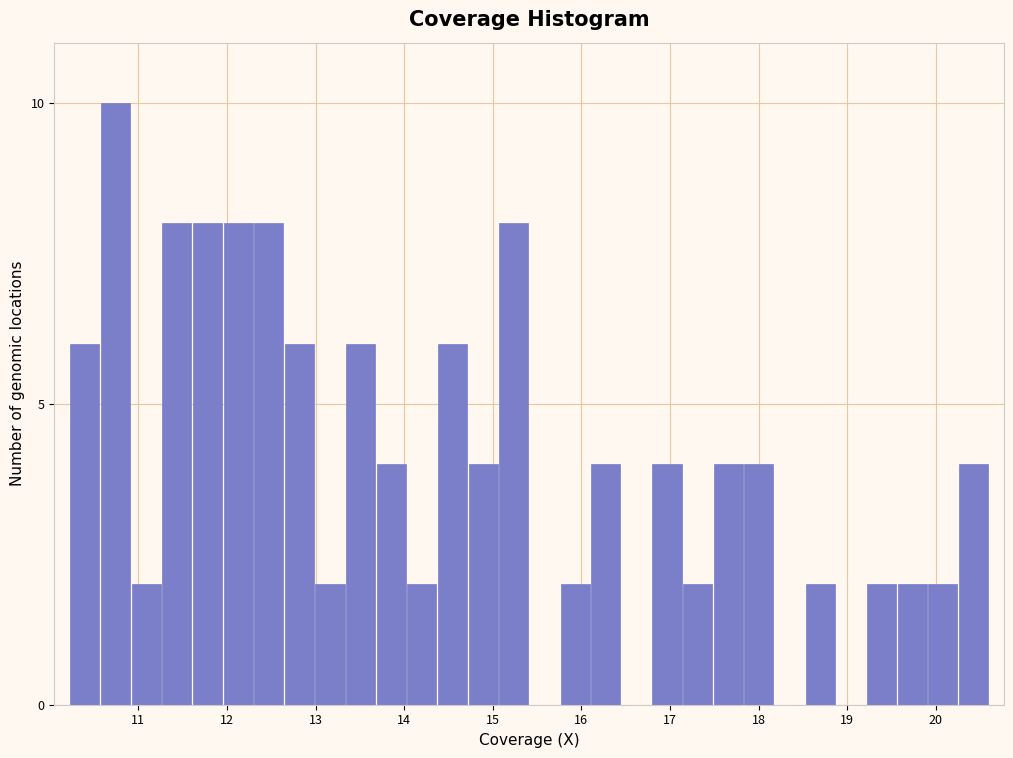

Read against the x-axis, roughly where is the centre of the tallest bar?

10.7